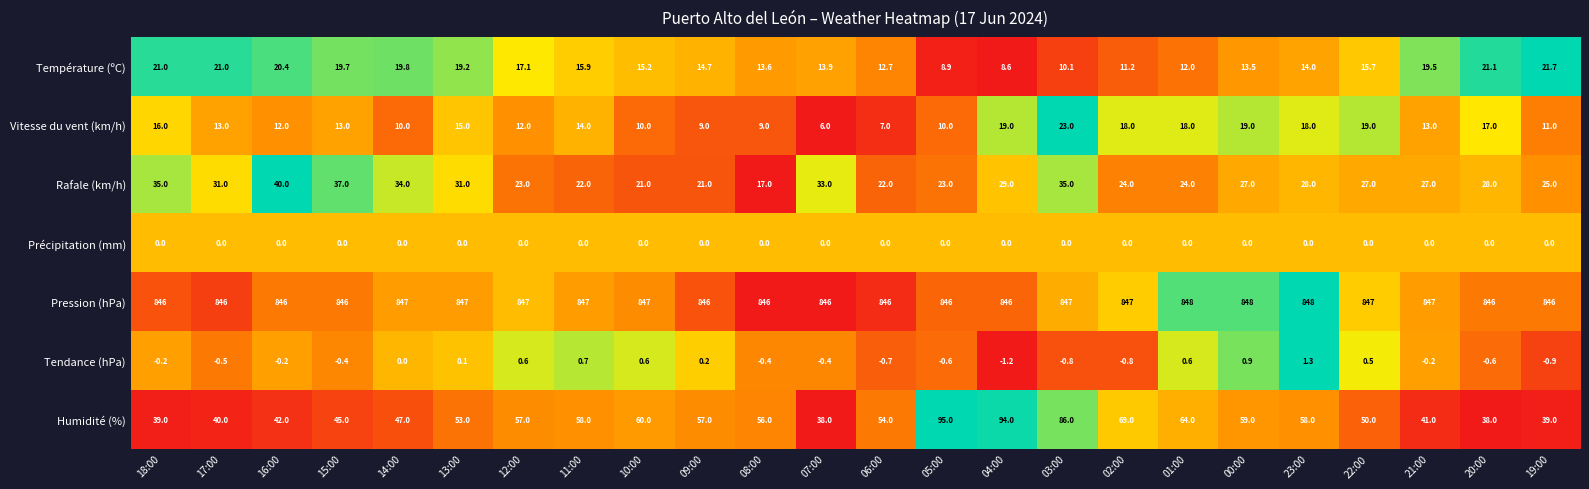

What is the sum of the Pression (hPa) values at 13:00 and 18:00?

1693.0